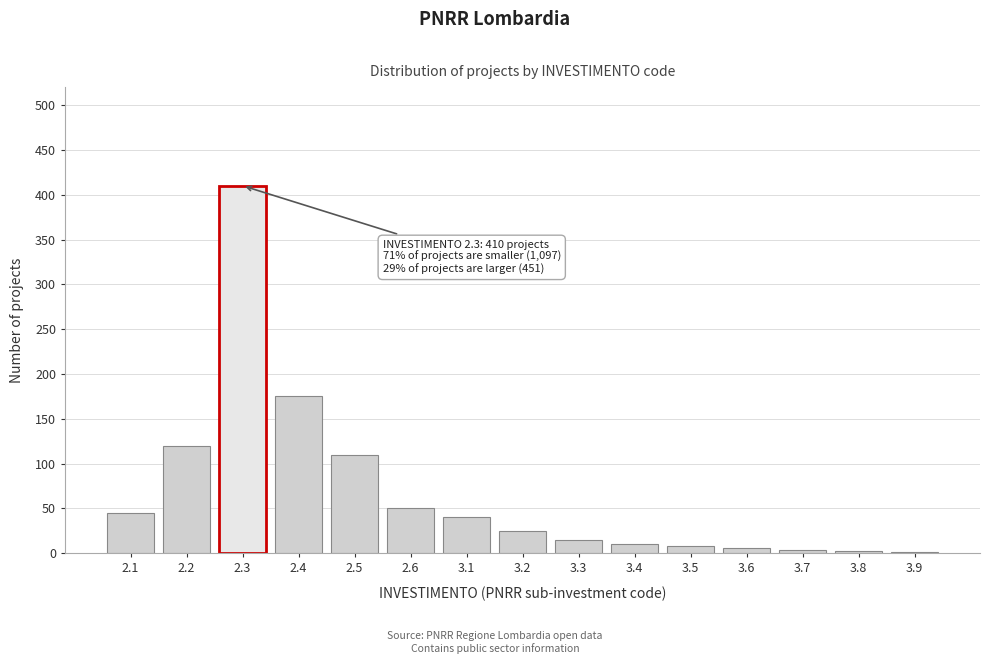

Is it true that the value at 2.4 is 175?

True